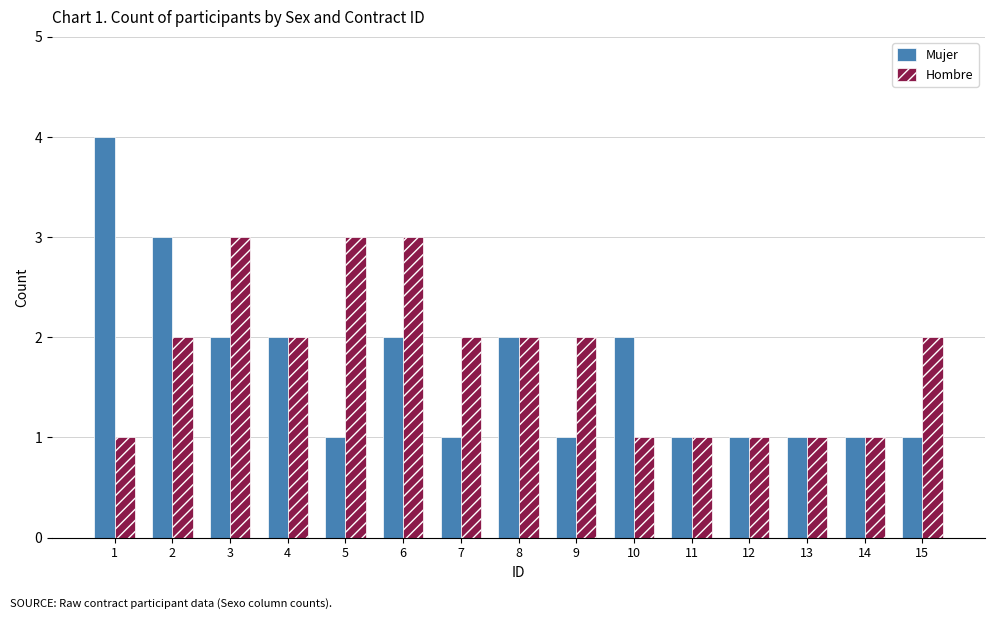

Which series has the widest spread of values?

Mujer